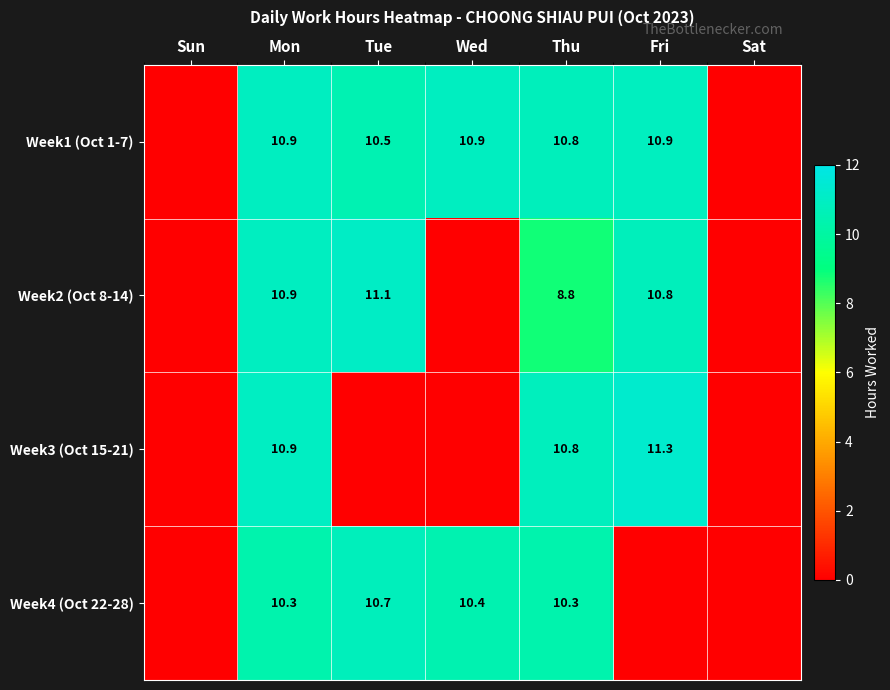

Is it true that Week2 (Oct 8-14) equals 10.8 at Fri?

True